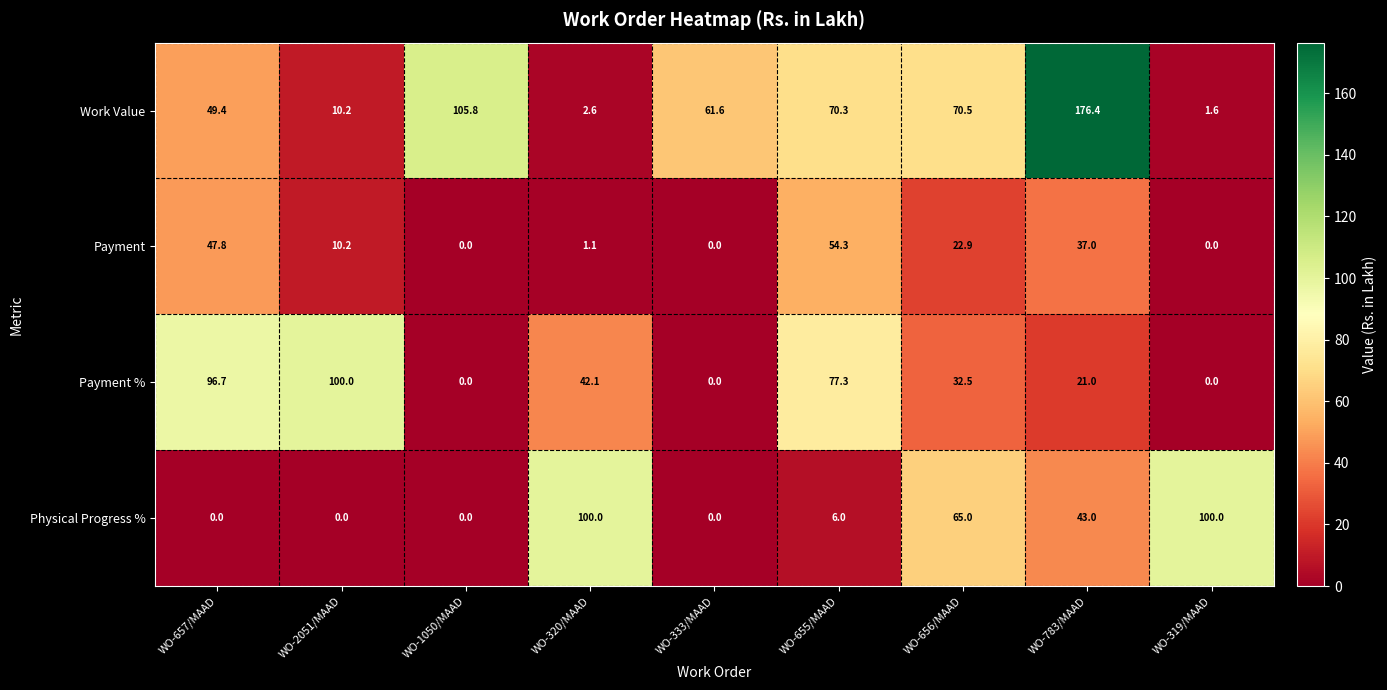

Between WO-657/MAAD and WO-2051/MAAD, which series saw the biggest shift?

Work Value